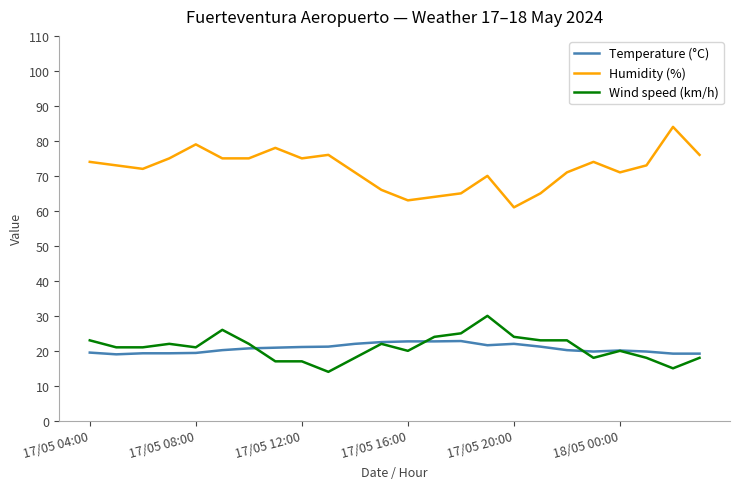

What are all the series names shown in the legend?

Temperature (°C), Humidity (%), Wind speed (km/h)